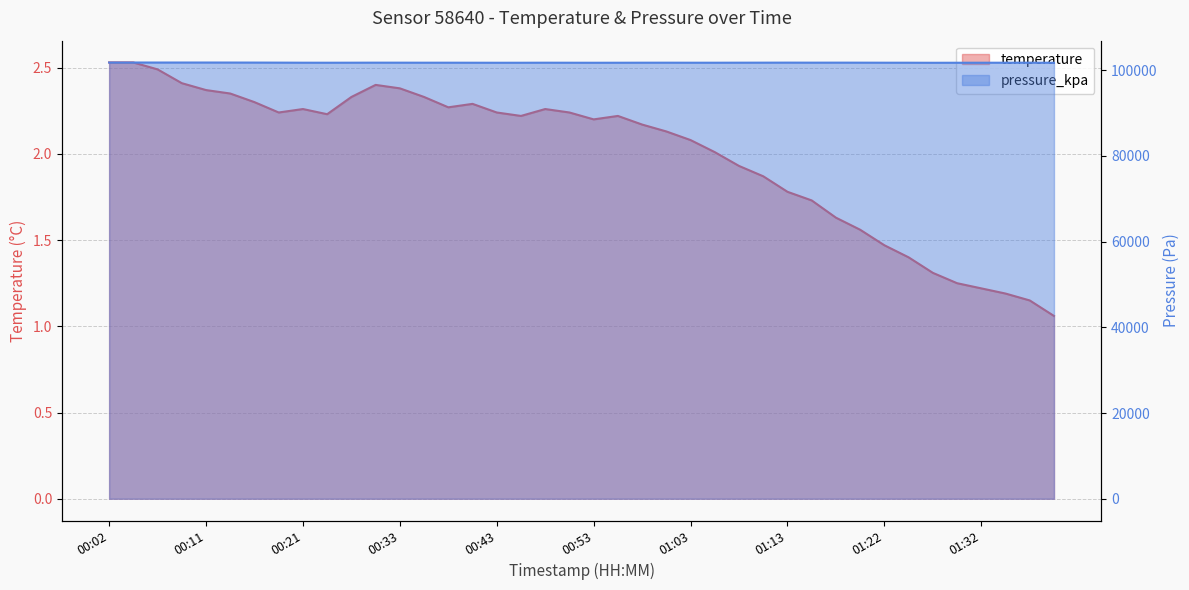

At how many categories does at least one series exceed 98279?

40